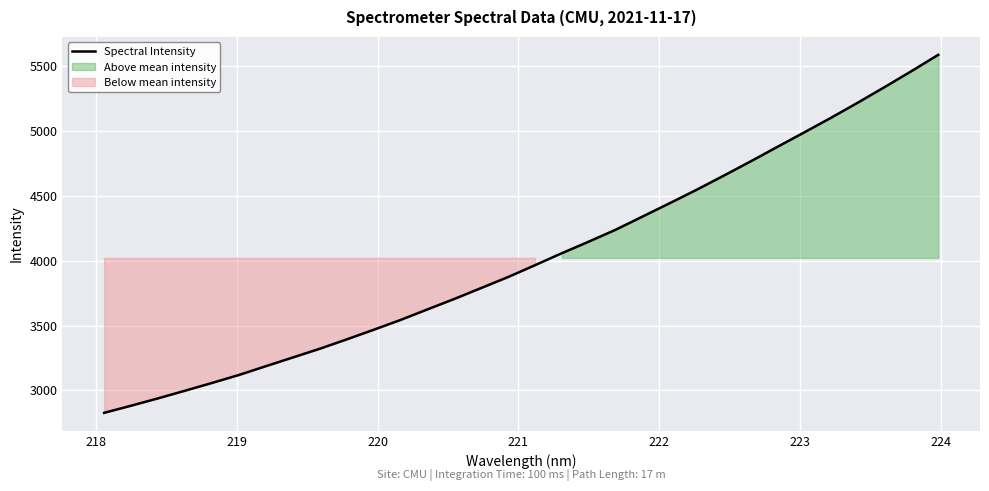

Count the number of categories in the chart.

32